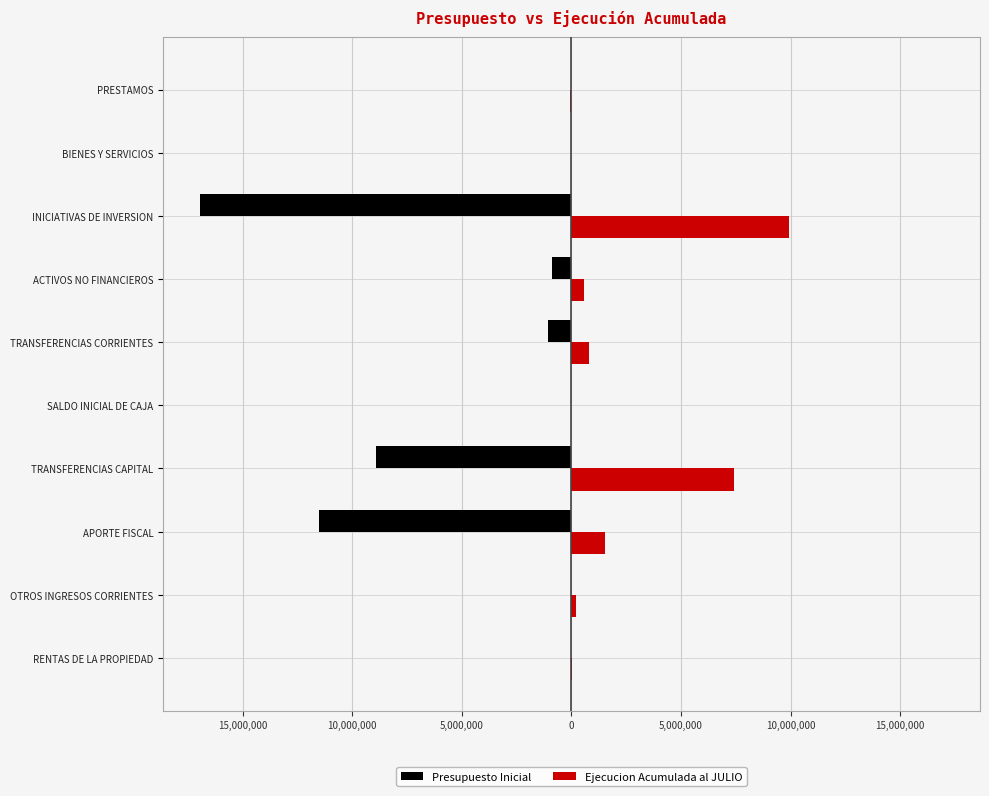

What are all the series names shown in the legend?

Presupuesto Inicial, Ejecucion Acumulada al JULIO